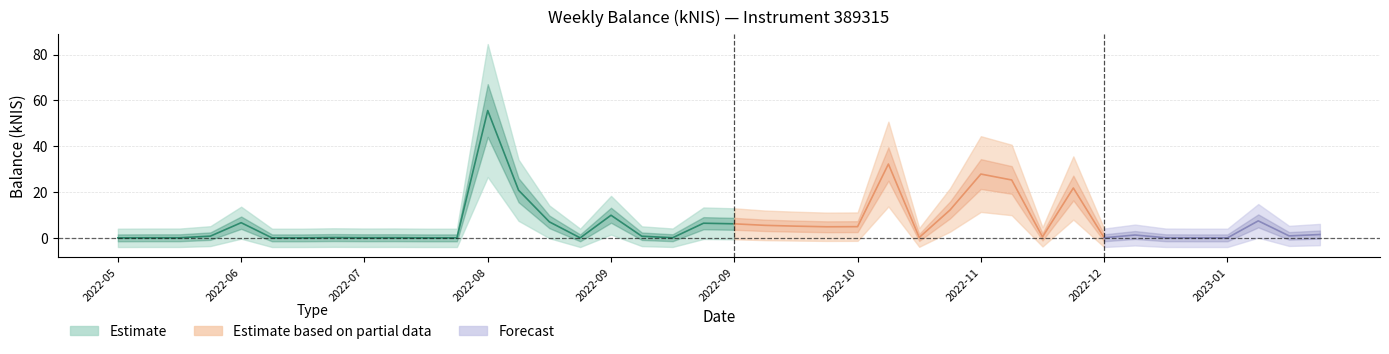

Is this an area chart (filled region under the line)?

No